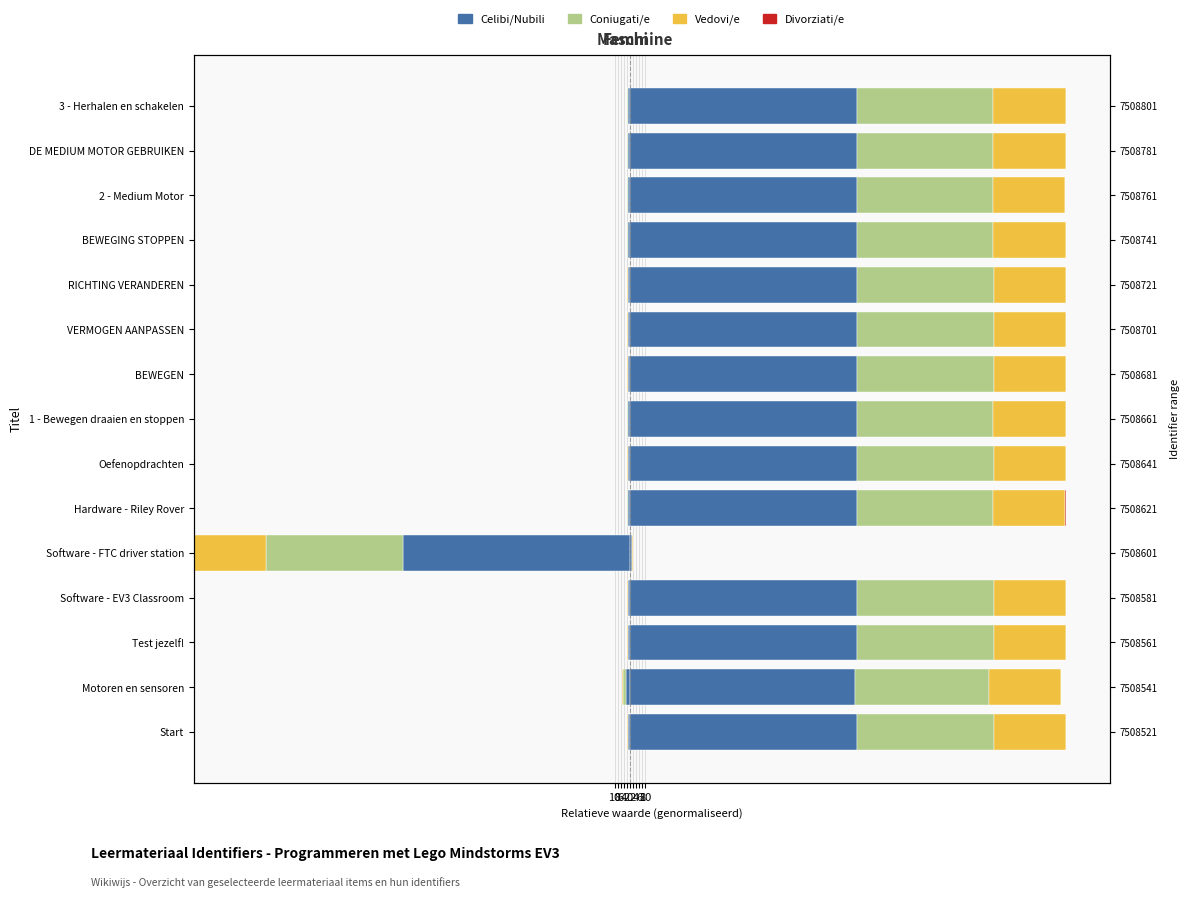

What is the total value across all series at 8?

-5.0